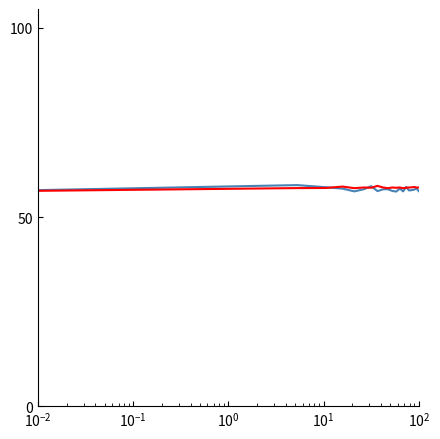

What is the maximum value shown in the chart?

58.5